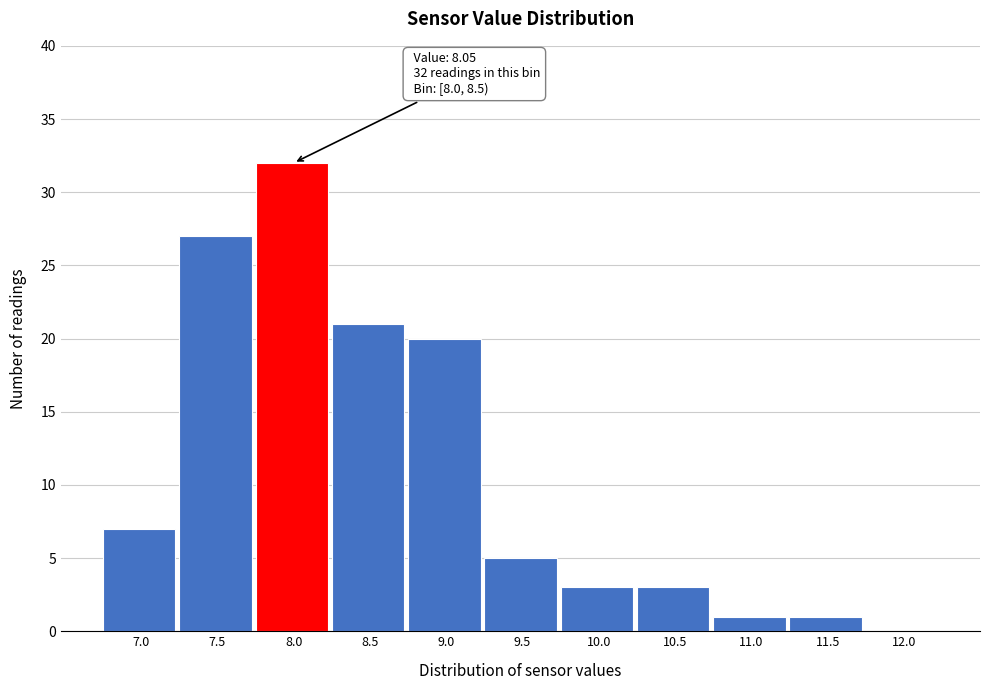

Reading left to right, list all the values displayed in this chart.

7.0=7	7.5=27	8.0=32	8.5=21	9.0=20	9.5=5	10.0=3	10.5=3	11.0=1	11.5=1	12.0=0